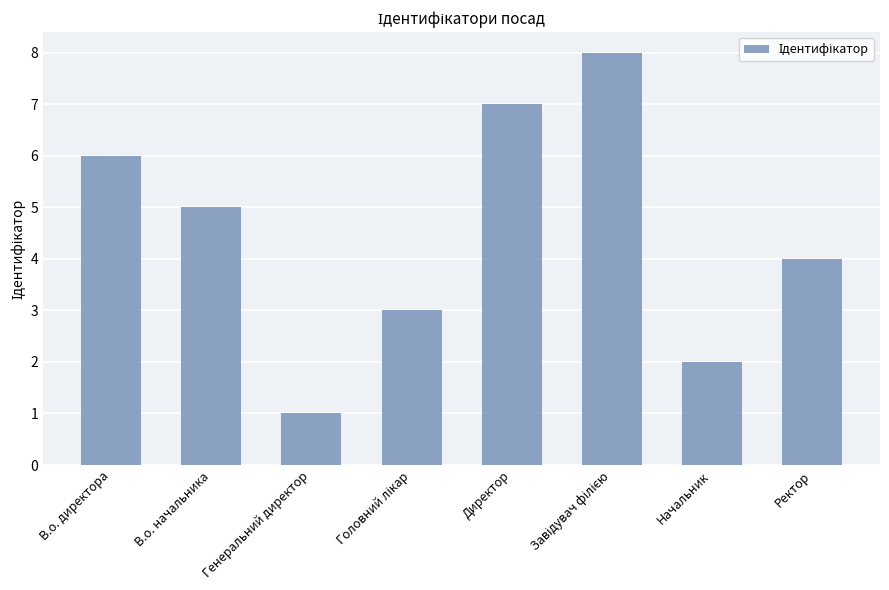

What is the label of the 5th bar from the left?

Директор